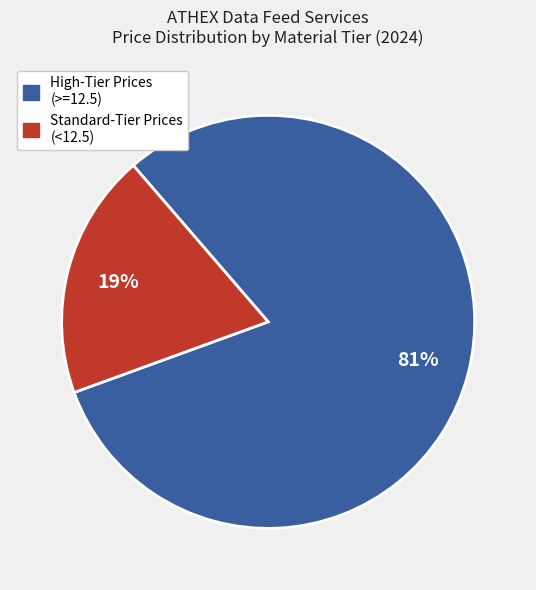

Does any single category account for the majority?

Yes